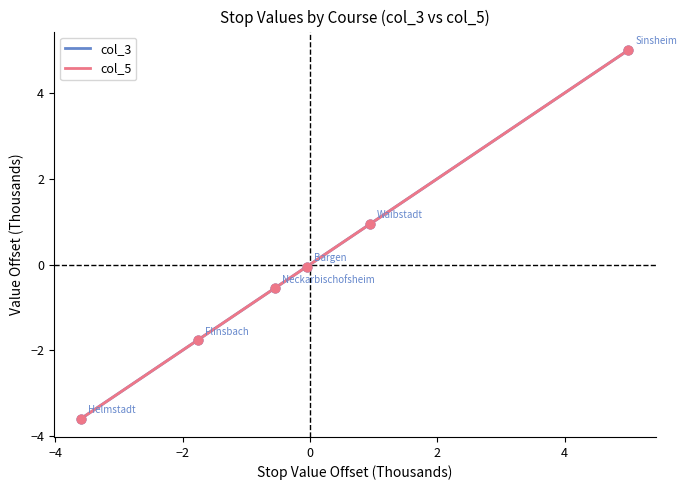

At how many categories does at least one series exceed 4?

1